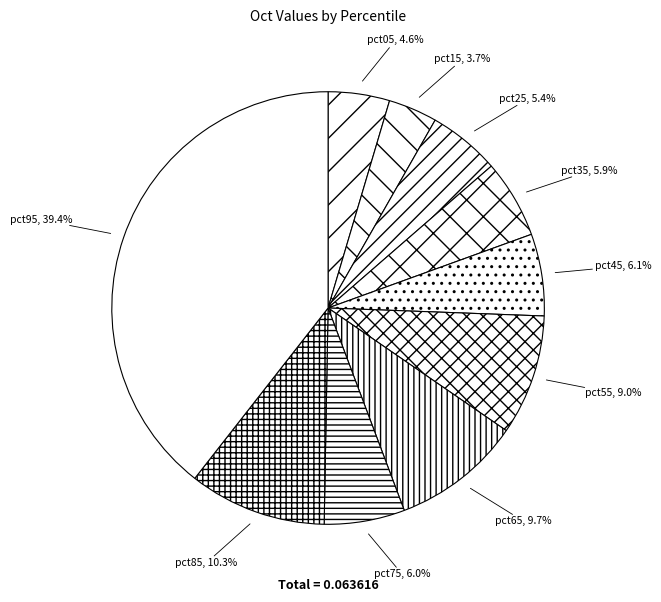

Is pct15 the majority of the pie?

No